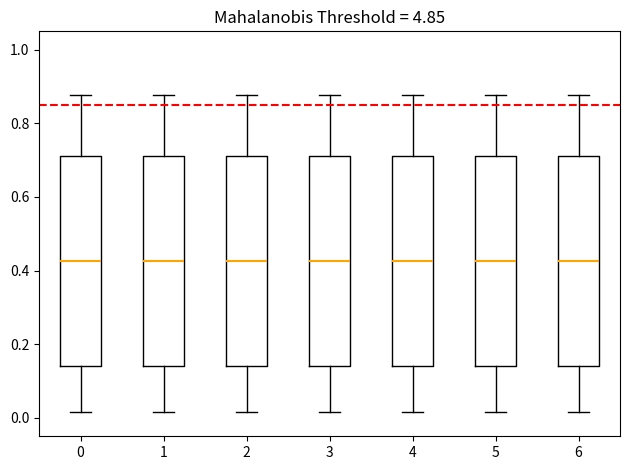

Reading left to right, transcribe this box plot: for each box, give where its median line is, the range the box spans, and where its two whiskers end, as read against the y-axis. The values are not printed on the chart, so give them approximately, as read against the axis.

0: median 0.42, box 0.14 to 0.72, whiskers 0.02 to 0.88
1: median 0.42, box 0.14 to 0.72, whiskers 0.02 to 0.88
2: median 0.42, box 0.14 to 0.72, whiskers 0.02 to 0.88
3: median 0.42, box 0.14 to 0.72, whiskers 0.02 to 0.88
4: median 0.42, box 0.14 to 0.72, whiskers 0.02 to 0.88
5: median 0.42, box 0.14 to 0.72, whiskers 0.02 to 0.88
6: median 0.42, box 0.14 to 0.72, whiskers 0.02 to 0.88